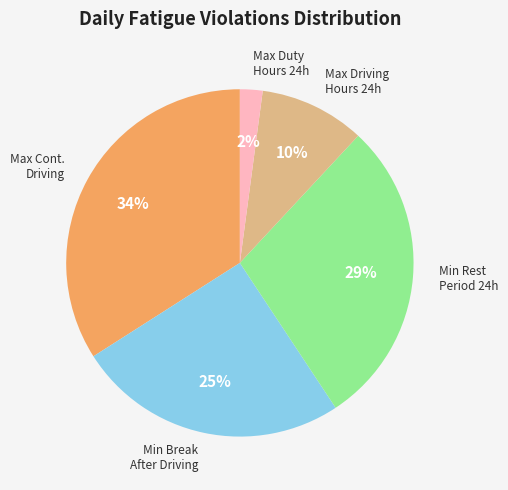

How many slices are in this pie chart?

5